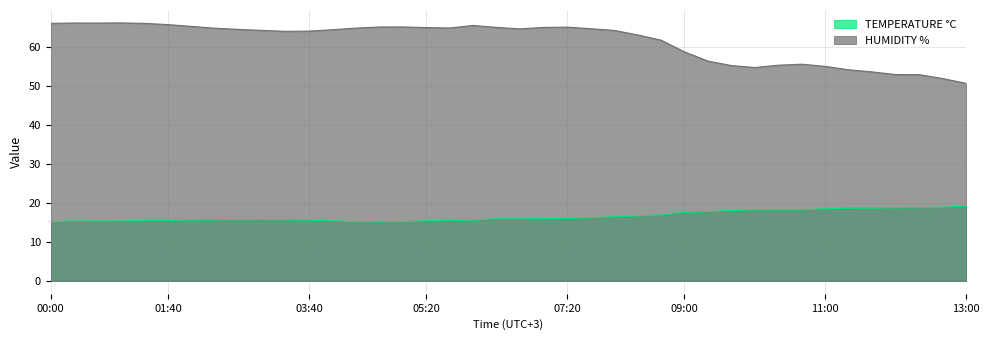

Between 00:40 and 06:20, which series saw the biggest shift?

HUMIDITY %